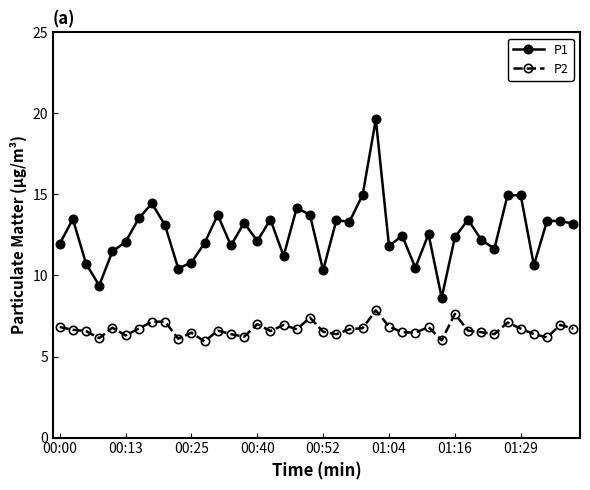

Rank the series by their maximum value, from lowest to highest.

P2, P1